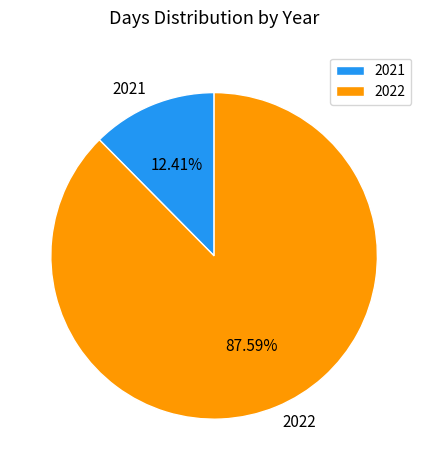

Rank the categories by value from highest to lowest.

2022, 2021